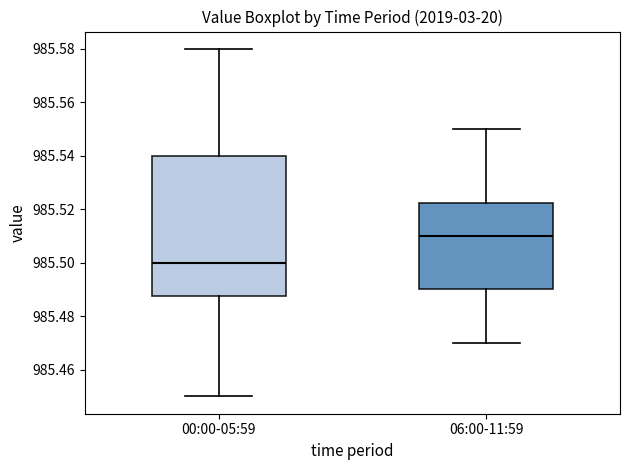

Reading left to right, read every box against the y-axis: the position of its median line, the range the box covers, and the ends of its whiskers. The values are not printed on the chart, so give them approximately, as read against the axis.

00:00-05:59: median 985.500, box 985.488 to 985.540, whiskers 985.450 to 985.580
06:00-11:59: median 985.510, box 985.490 to 985.522, whiskers 985.470 to 985.550